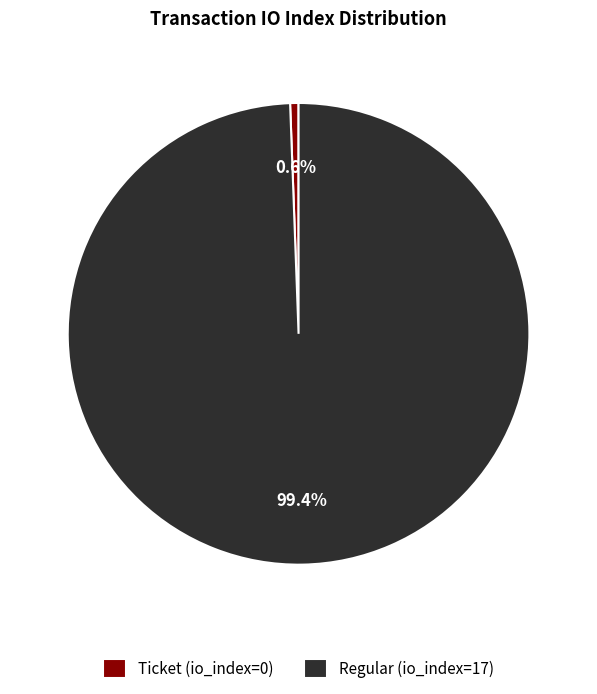

To the nearest percent, what is the average slice percentage?

50%